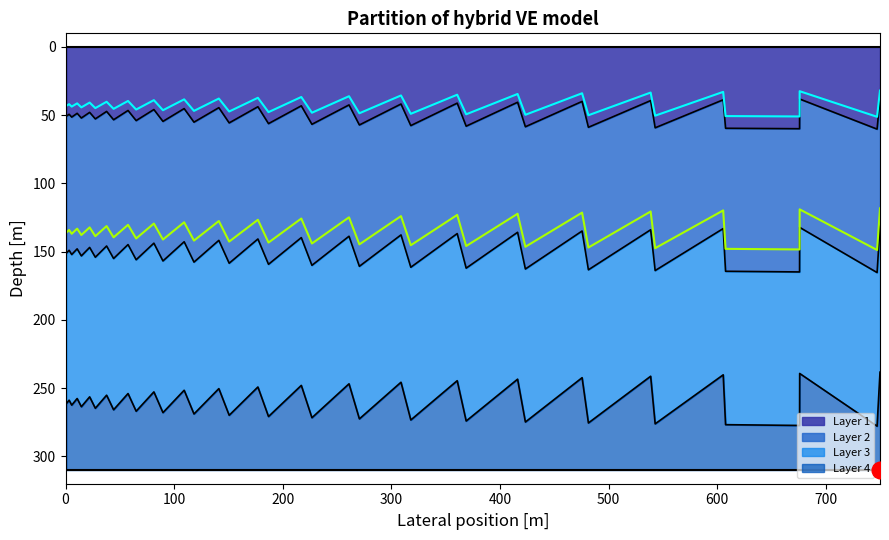

Where is the first local minimum?

200